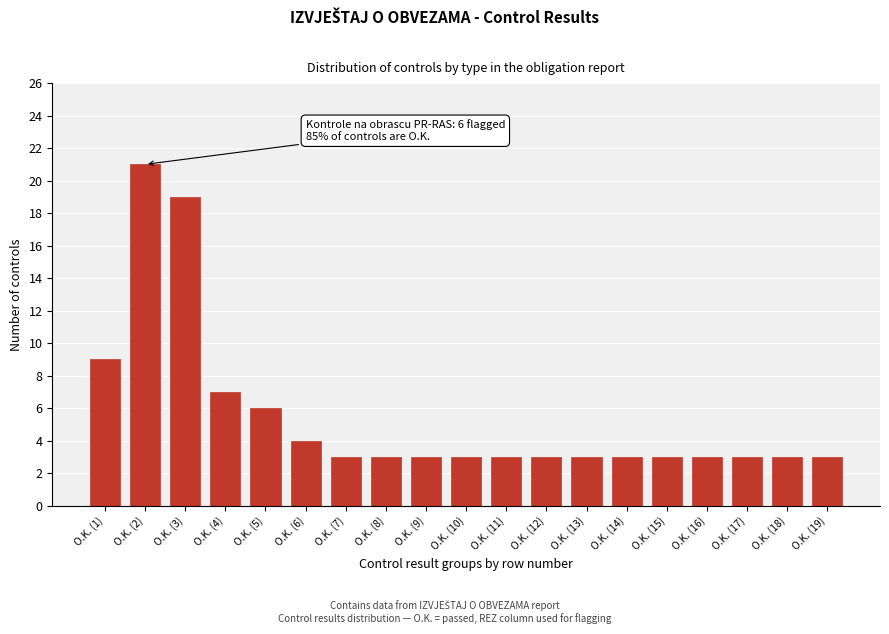

Reading right to left, list all the values displayed in this chart.

3	3	3	3	3	3	3	3	3	3	3	3	3	4	6	7	19	21	9